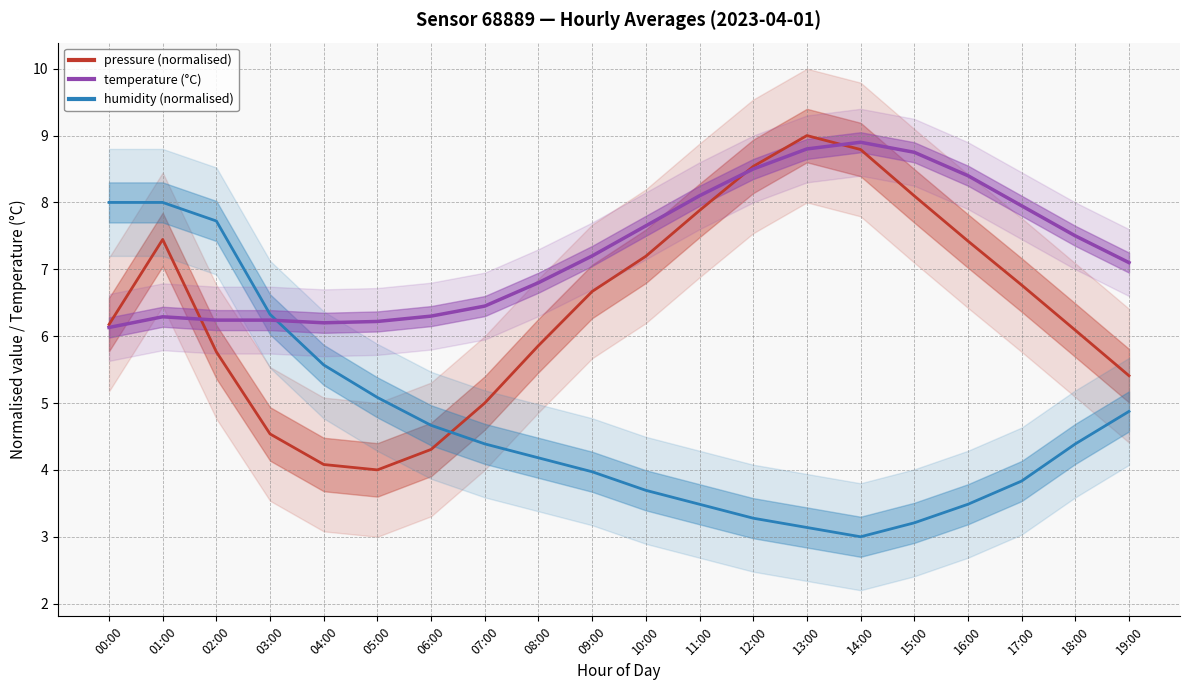

Between which two adjacent categories do temperature (°C) line and pressure (norm) line first intersect?

01:00 and 02:00